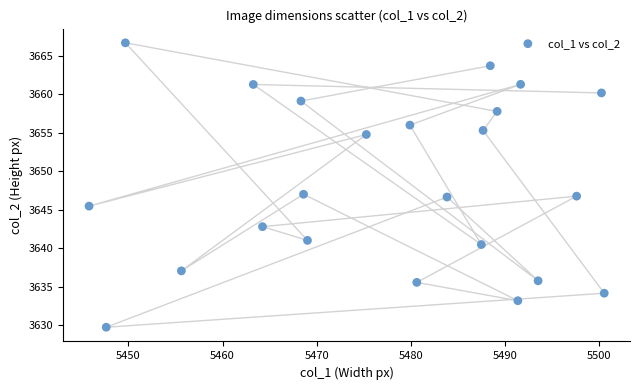

What is the range of Y values (max minus min)?

36.9